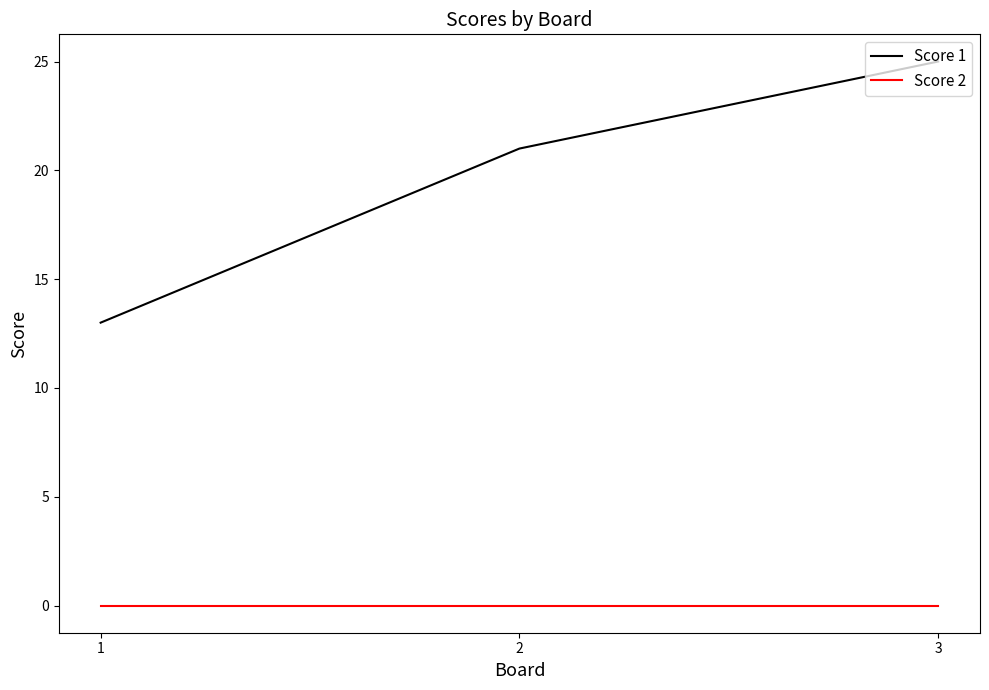

What is the total value across all series at 2?

21